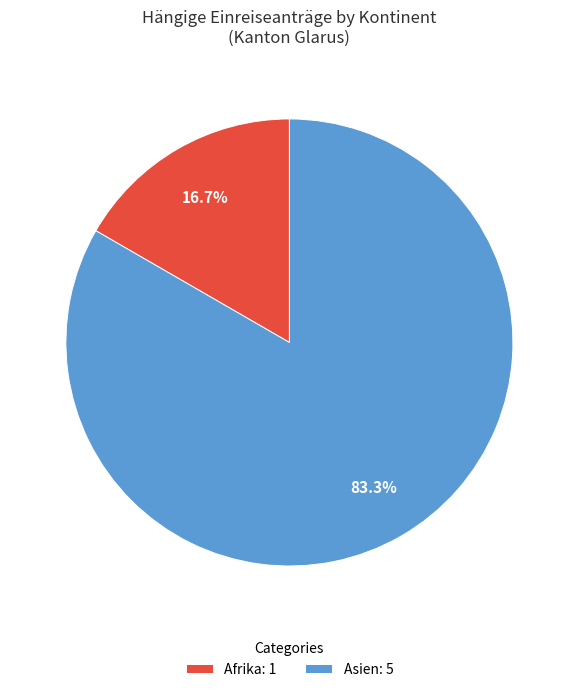

Count the number of slices in the pie.

2